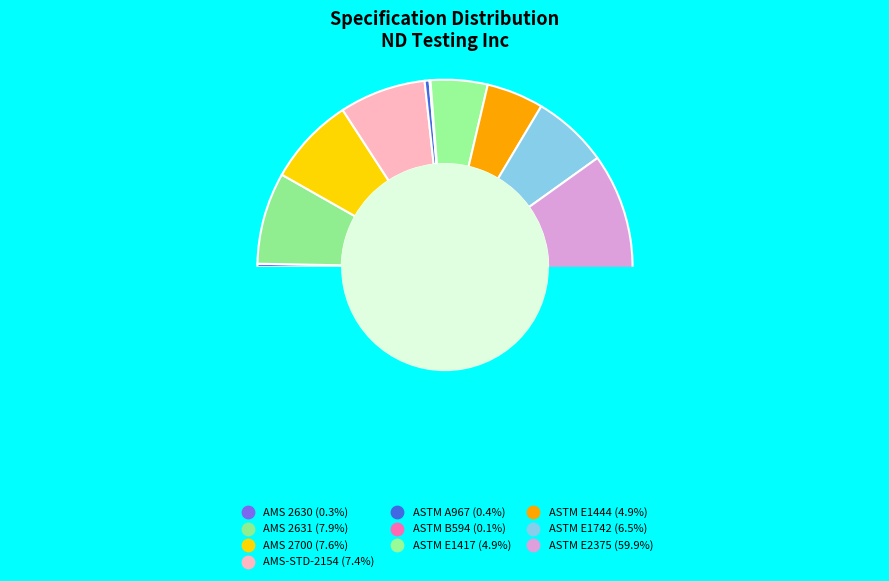

What percentage is NOT represented by ASTM A967?

99.6%